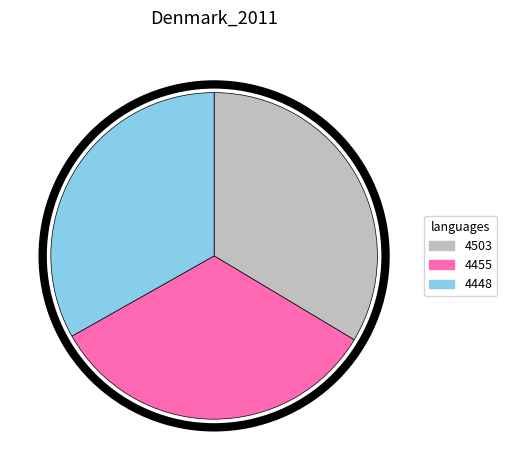

Is 4503 the majority of the pie?

No